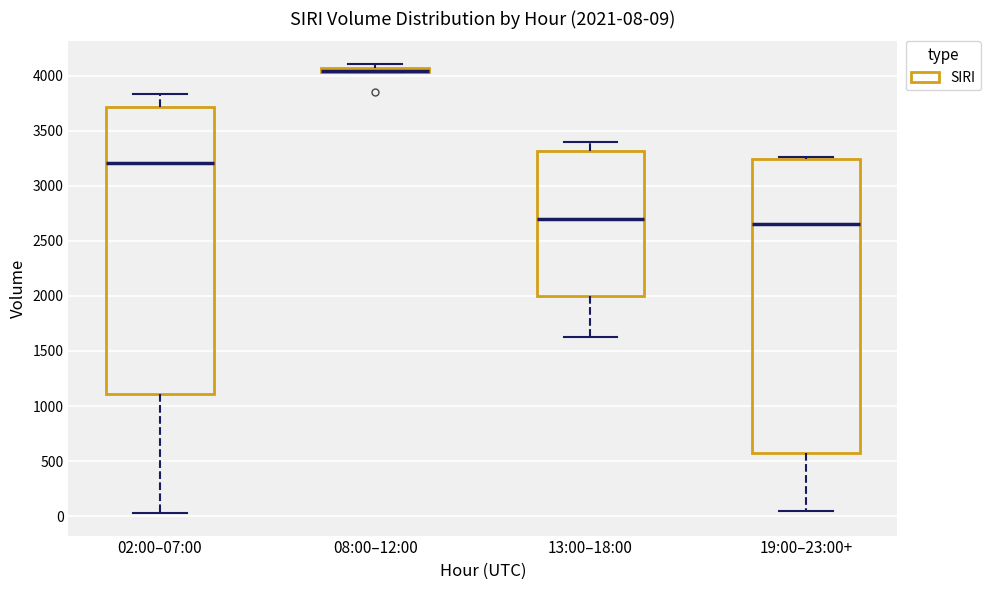

Comparing the boxes themselves (not the whiskers), which one is the tallest?

19:00–23:00+